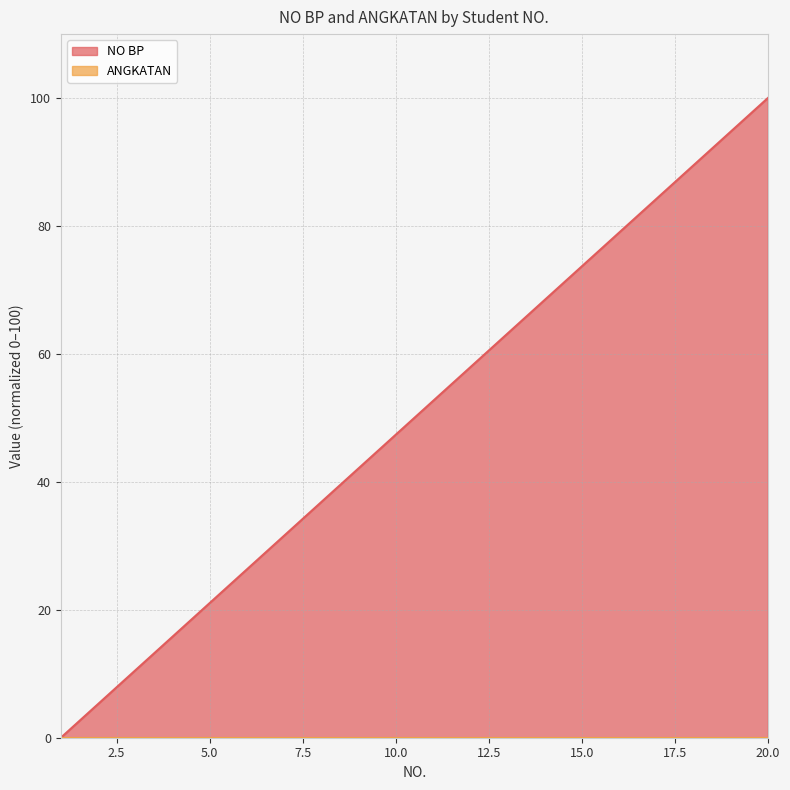

What is the value of the 20th point from the left?

100.0